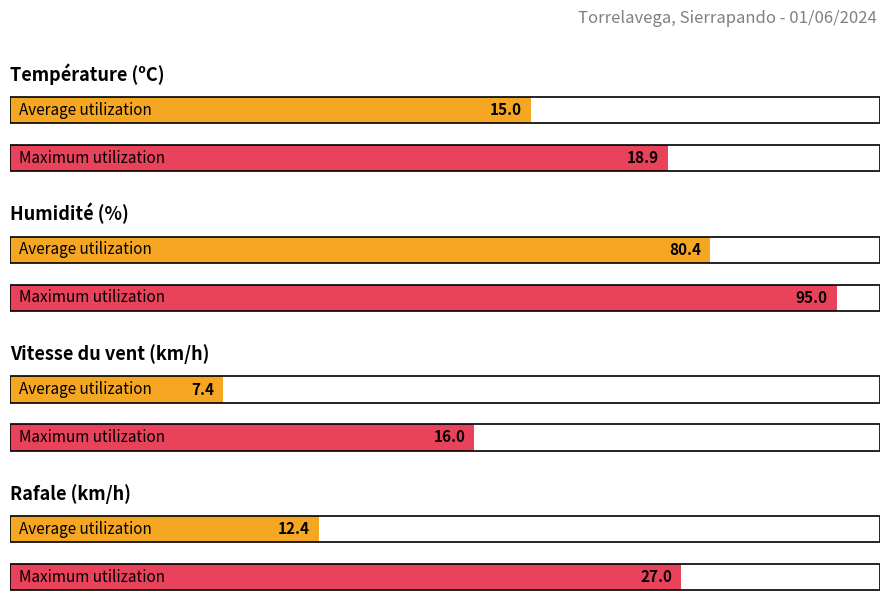

Are the bars grouped side by side (vs. stacked)?

Yes